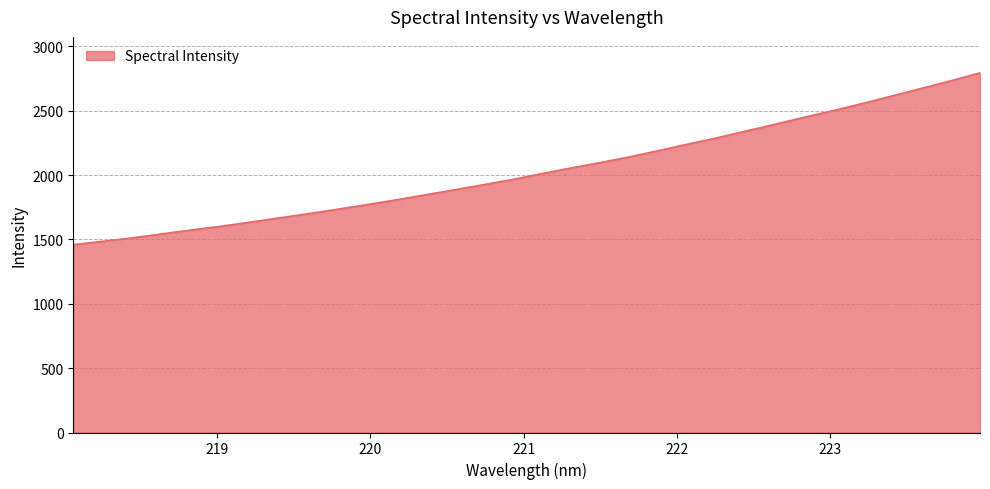

What is the difference between the maximum and minimum values?

1335.1